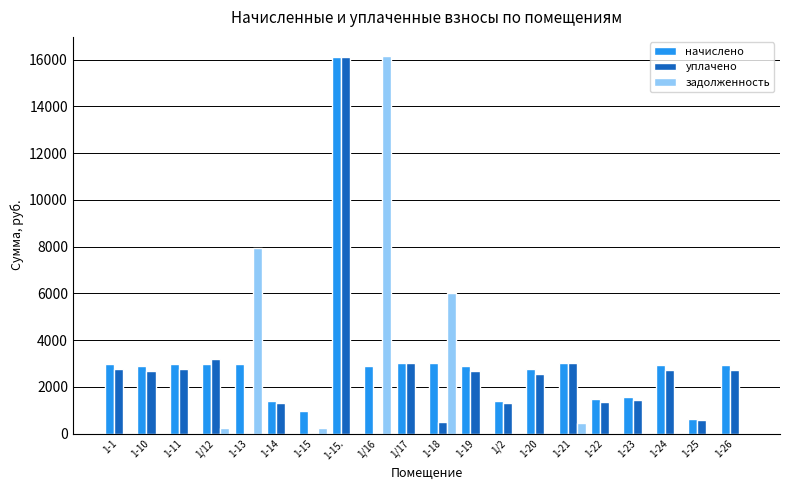

What is the maximum value shown in the chart?

16167.8